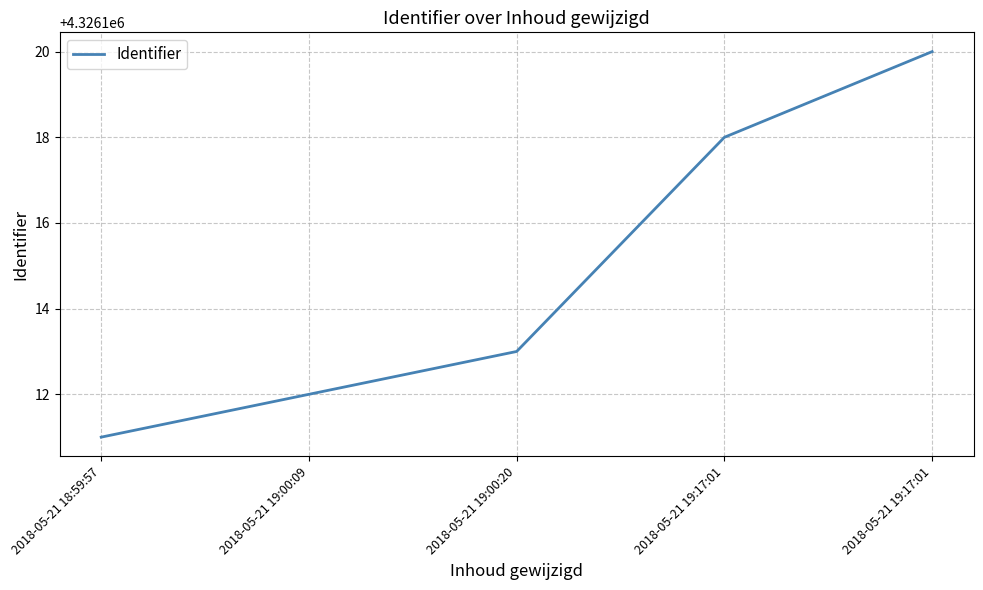

What is the change in value from 2018-05-21 18:59:57 to 2018-05-21 19:00:20?

+2